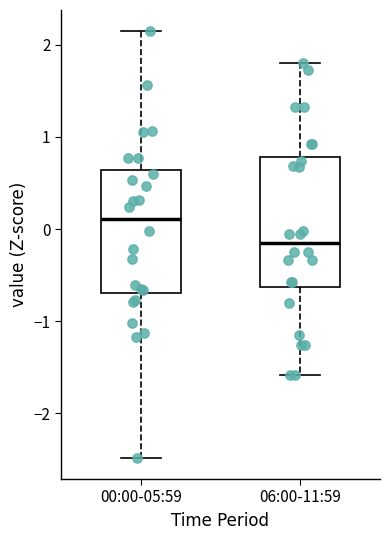

Reading left to right, transcribe this box plot: for each box, give where its median line is, the range the box spans, and where its two whiskers end, as read against the y-axis. The values are not printed on the chart, so give them approximately, as read against the axis.

00:00-05:59: median 0.1, box -0.7 to 0.6, whiskers -2.5 to 2.1
06:00-11:59: median -0.2, box -0.6 to 0.8, whiskers -1.6 to 1.8